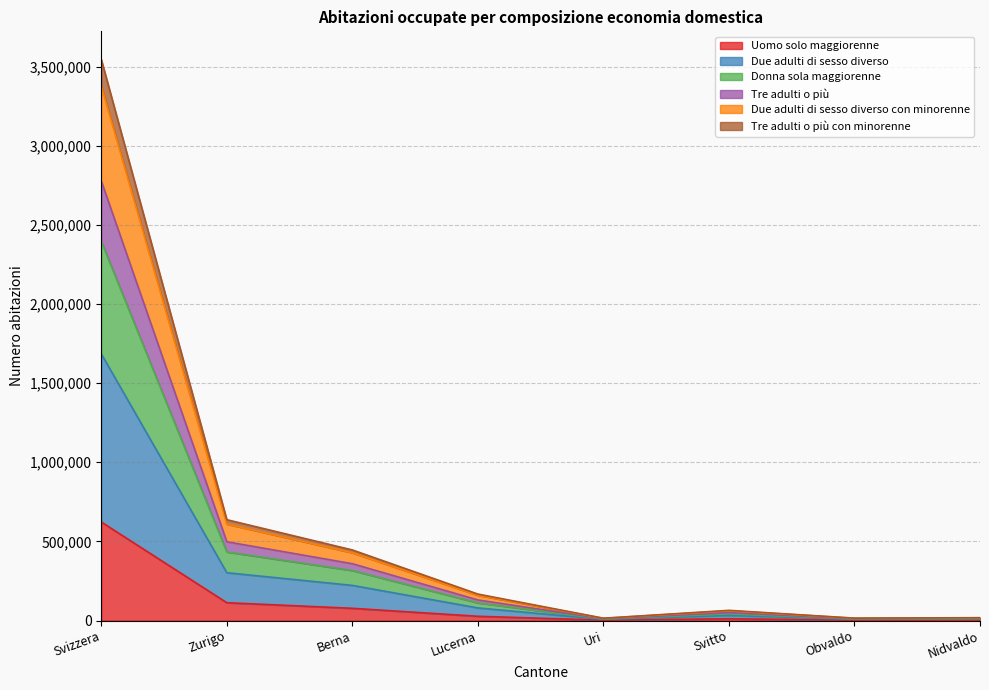

Which has a higher value, Svizzera or Obvaldo?

Svizzera